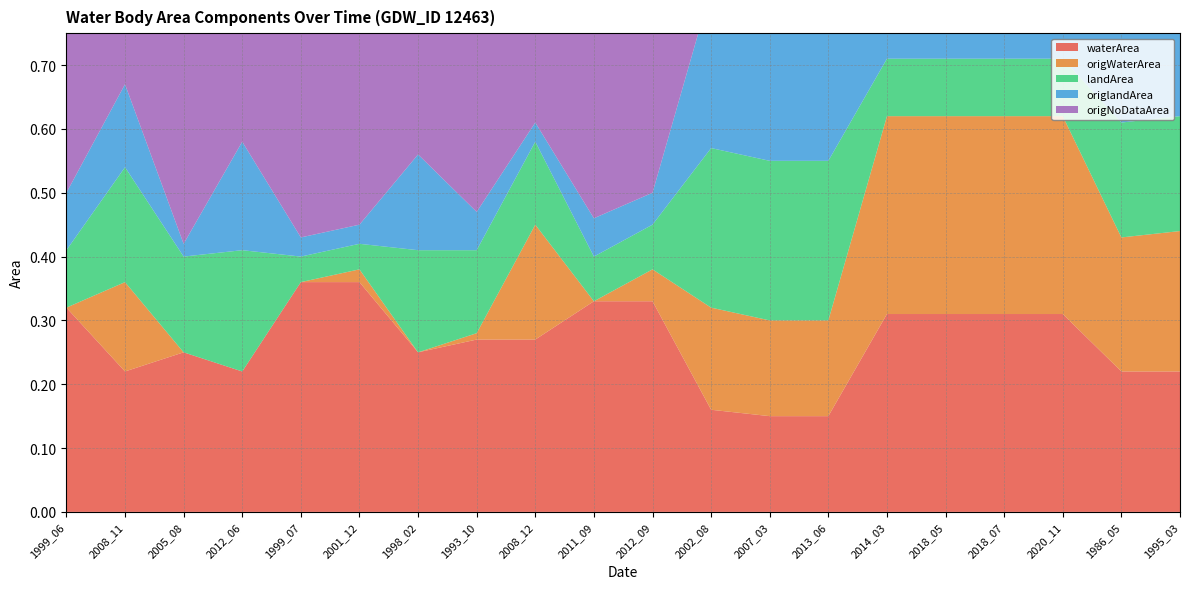

Reading left to right, transcribe all the data shown in this chart.

waterArea: 0.3	0.2	0.2	0.2	0.4	0.4	0.2	0.3	0.3	0.3	0.3	0.2	0.1	0.1	0.3	0.3	0.3	0.3	0.2	0.2
origWaterArea: 0.0	0.1	0.0	0.0	0.0	0.0	0.0	0.0	0.2	0.0	0.1	0.2	0.1	0.1	0.3	0.3	0.3	0.3	0.2	0.2
landArea: 0.1	0.2	0.1	0.2	0.0	0.0	0.2	0.1	0.1	0.1	0.1	0.2	0.2	0.2	0.1	0.1	0.1	0.1	0.2	0.2
origlandArea: 0.1	0.1	0.0	0.2	0.0	0.0	0.1	0.1	0.0	0.1	0.1	0.2	0.2	0.2	0.1	0.1	0.1	0.1	0.2	0.2
origNoDataArea: 0.3	0.1	0.4	0.2	0.4	0.3	0.2	0.3	0.2	0.3	0.3	0.0	0.0	0.0	0.0	0.0	0.0	0.0	0.0	0.0